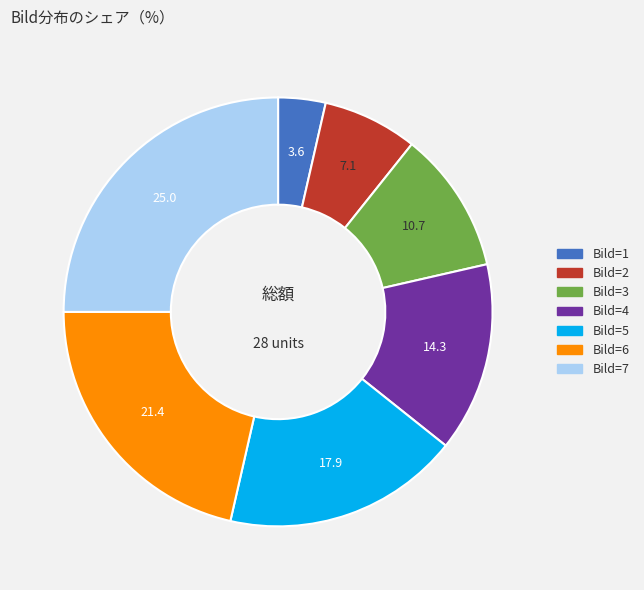

Rank the categories by value from lowest to highest.

Bild=1, Bild=2, Bild=3, Bild=4, Bild=5, Bild=6, Bild=7